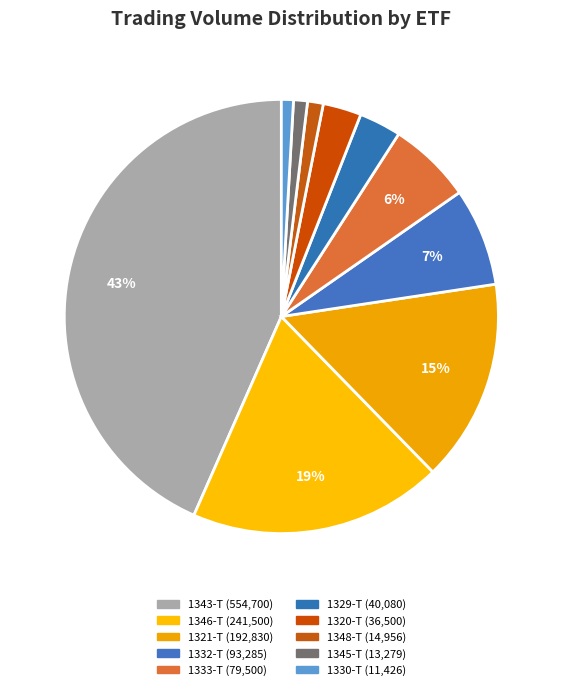

How many segments does this pie chart have?

10